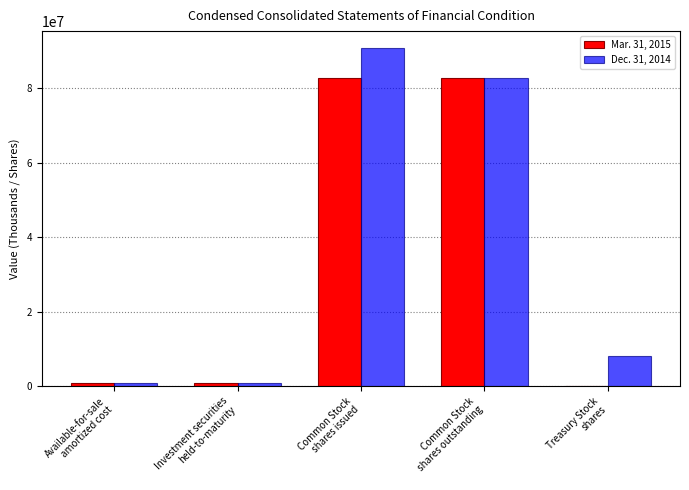

Count the number of data series in this chart.

2